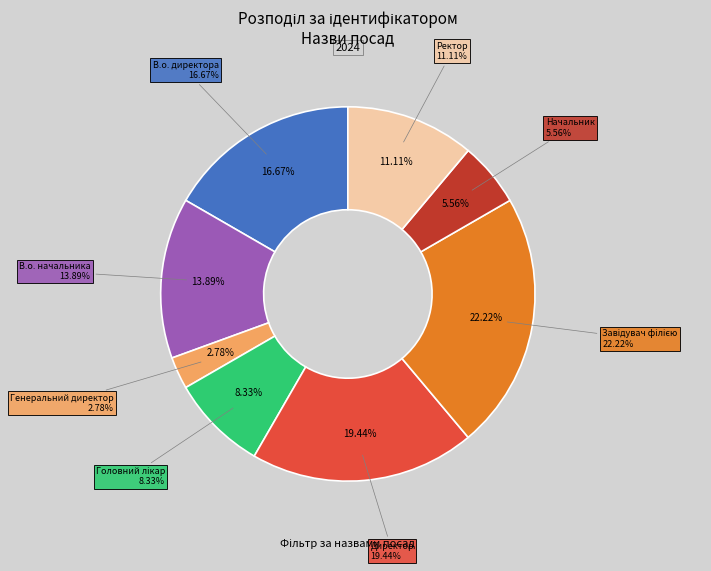

Do Завідувач філією and Головний лікар together represent more than half of the pie?

No